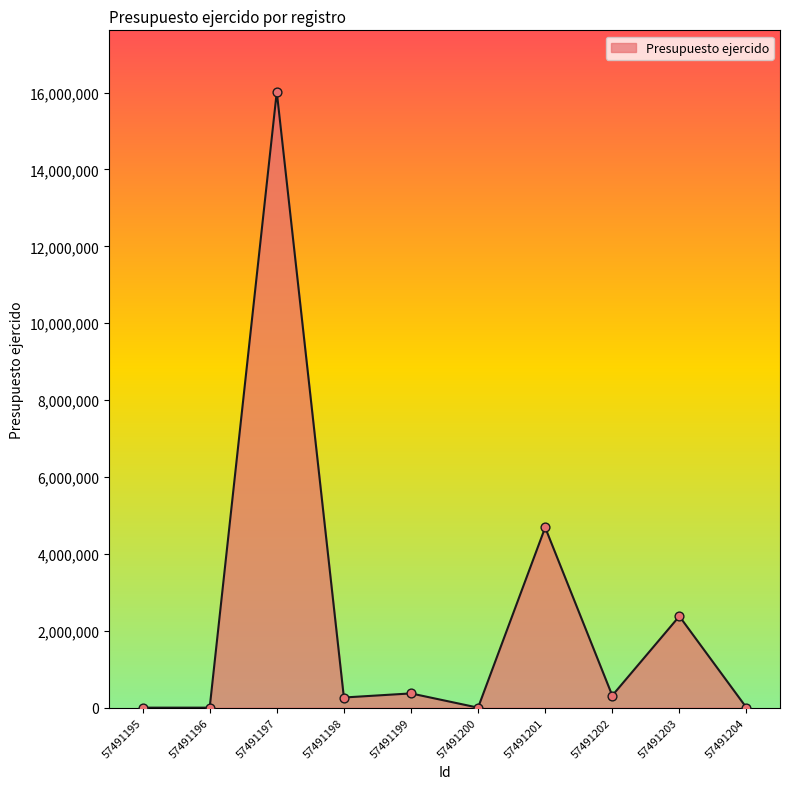

What is the change in value from 57491201 to 57491203?

-2309440.7